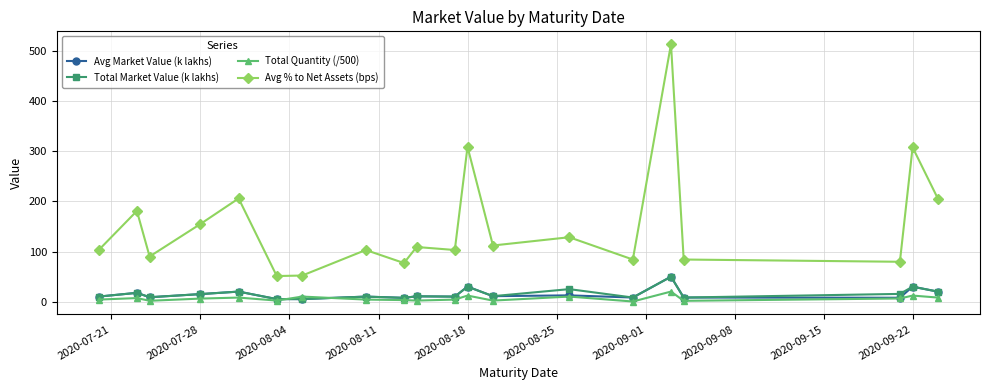

True or false: Avg % to Net Assets (bps) and Total Market Value (k lakhs) cross at least once.

False